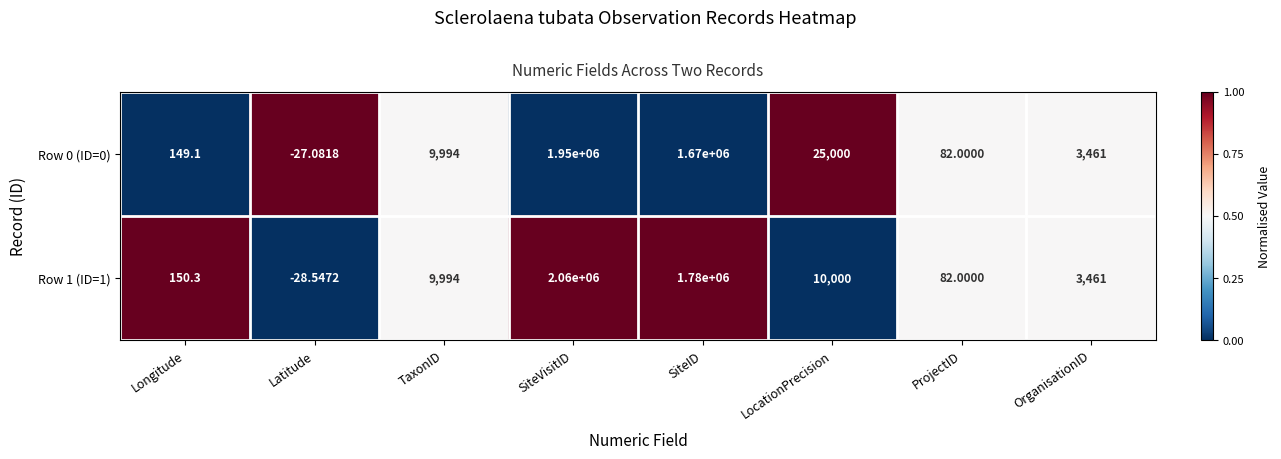

Which category has the lowest value across all series?

Latitude